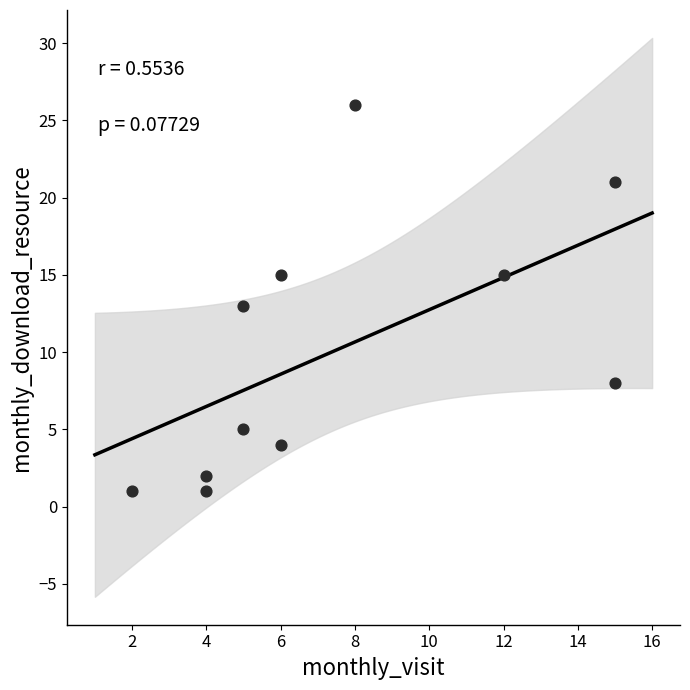

What is the average X value?

7